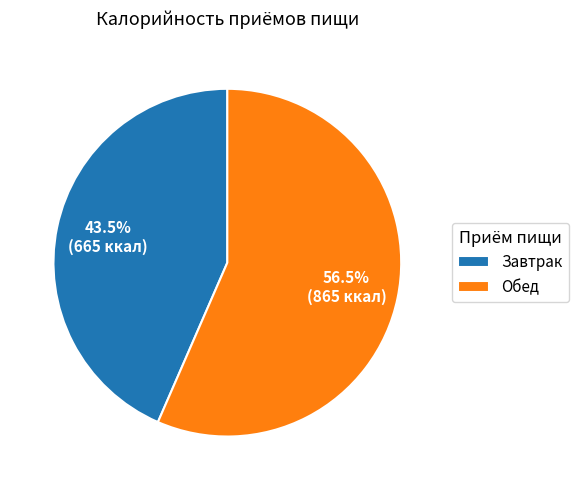

Rank the categories by value from lowest to highest.

Завтрак, Обед